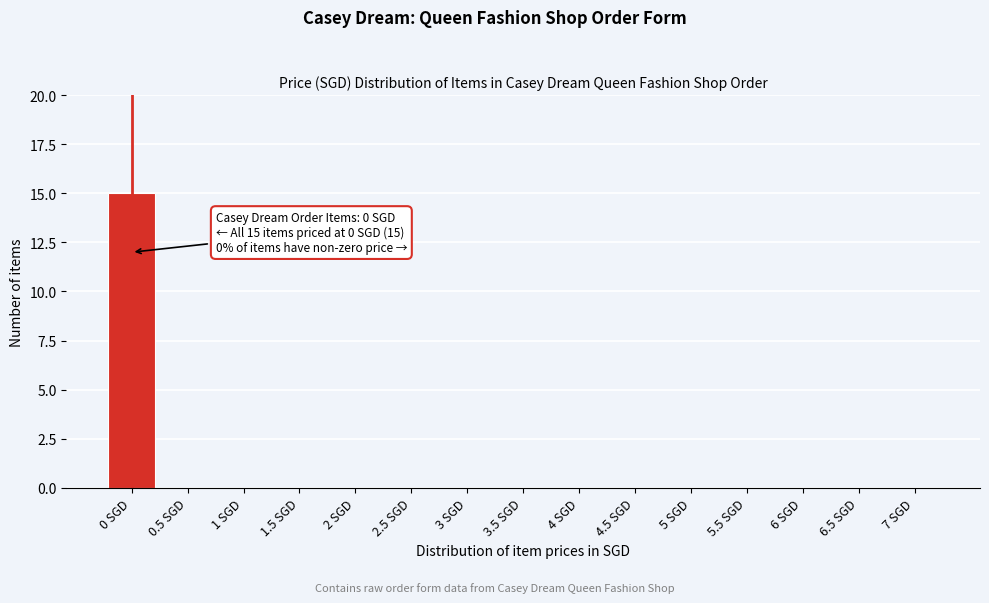

Reading right to left, extract all data points from this chart.

7 SGD=0	6.5 SGD=0	6 SGD=0	5.5 SGD=0	5 SGD=0	4.5 SGD=0	4 SGD=0	3.5 SGD=0	3 SGD=0	2.5 SGD=0	2 SGD=0	1.5 SGD=0	1 SGD=0	0.5 SGD=0	0 SGD=15